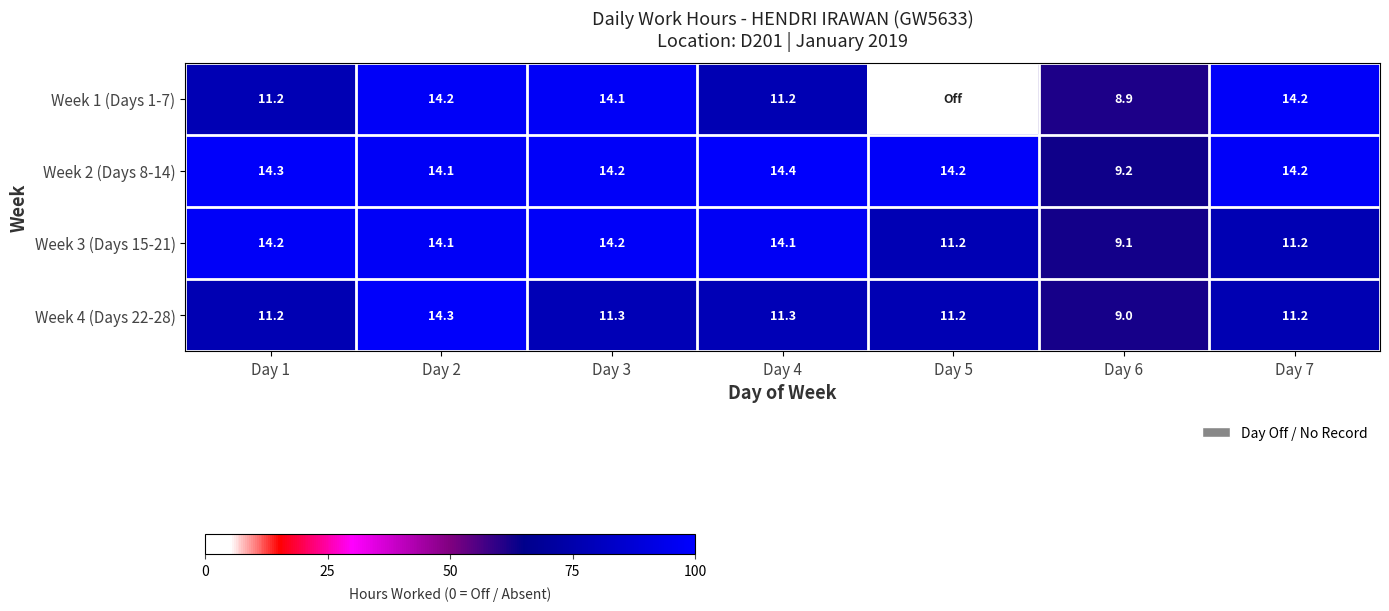

Which has a higher value, Day 2 or Day 4?

Day 2